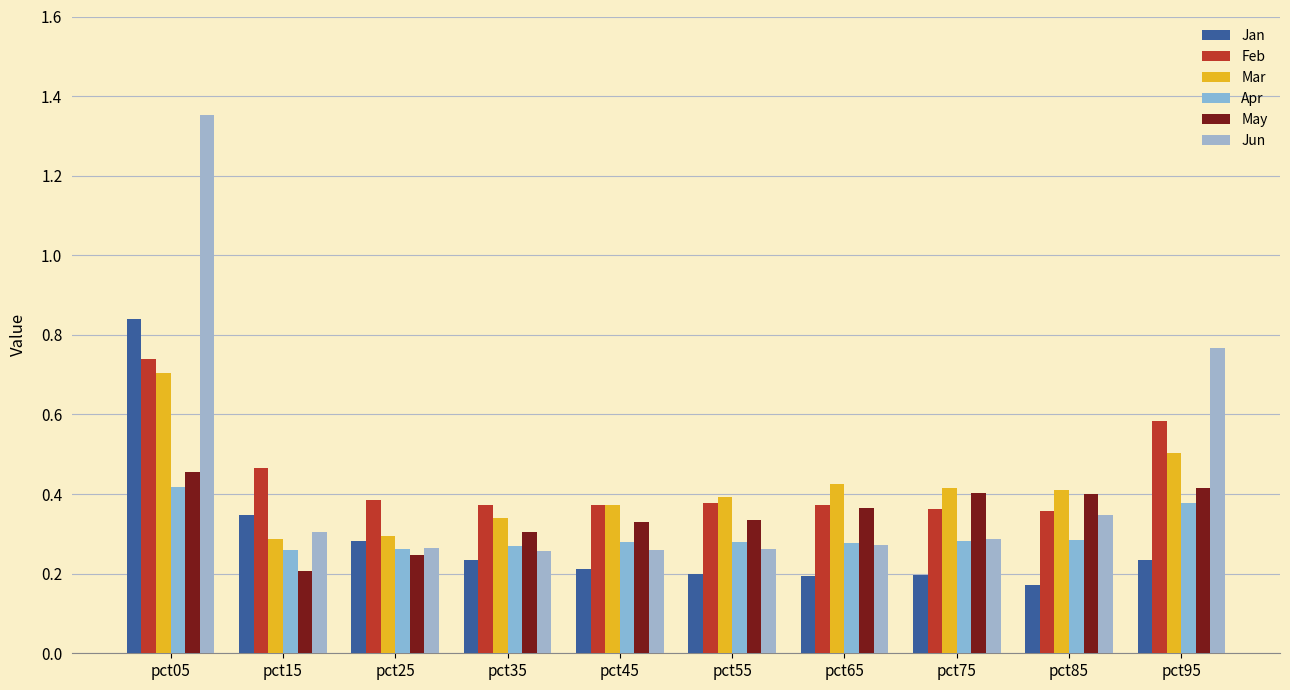

At which category does the chart reach its minimum across all series?

pct85